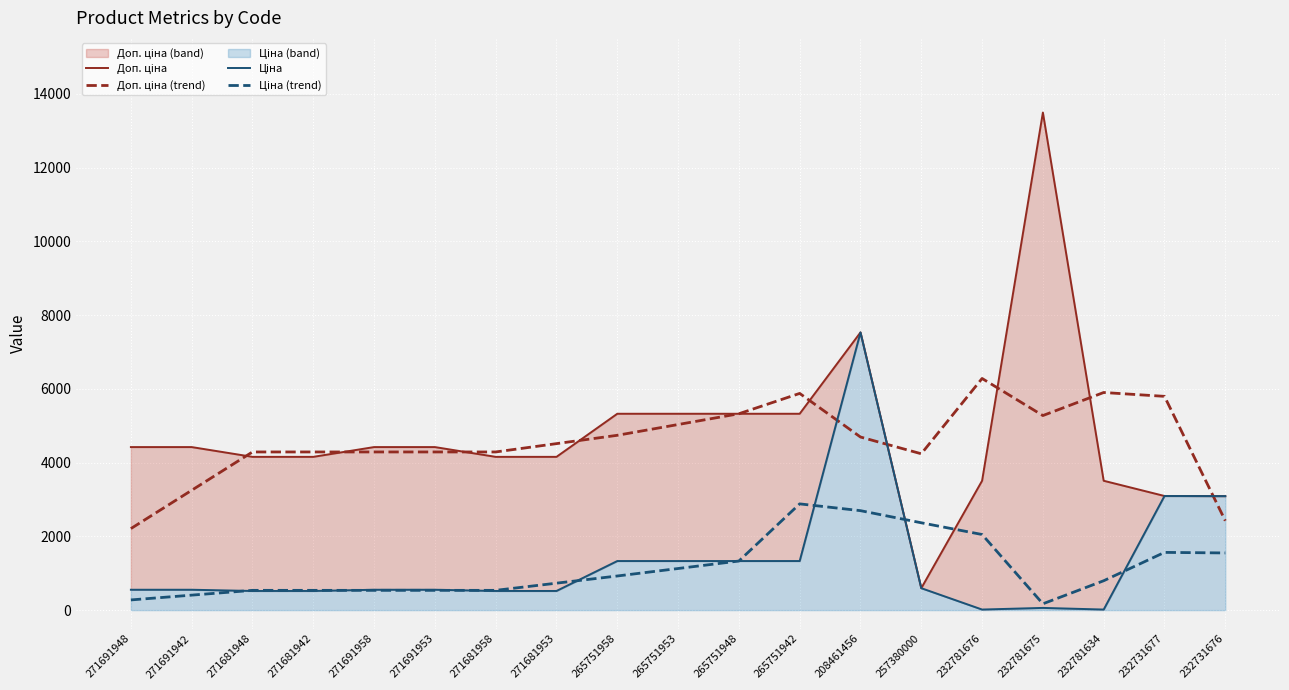

Is the value of Ціна at 271681942 greater than the value of Ціна (trend) at 232731677?

No